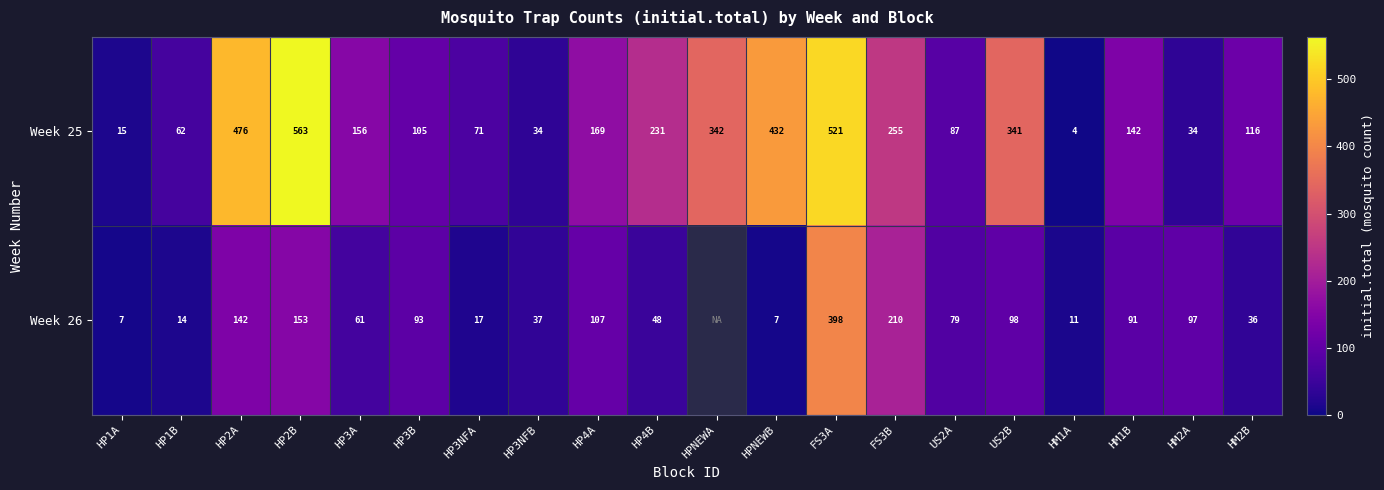

At how many categories does at least one series exceed 171?

8